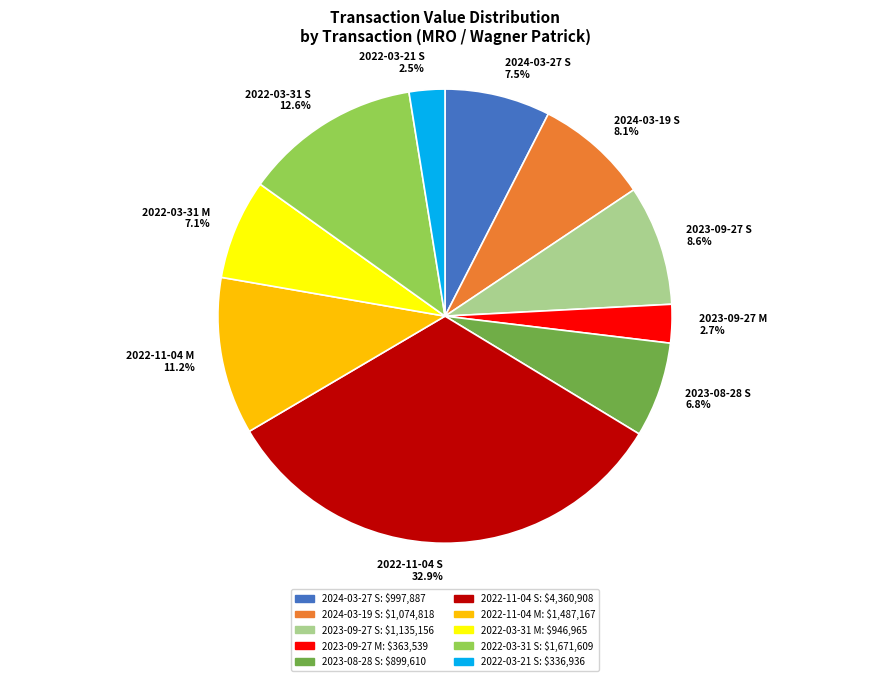

To the nearest percent, what percentage of the pie is 2022-11-04 M?

11%